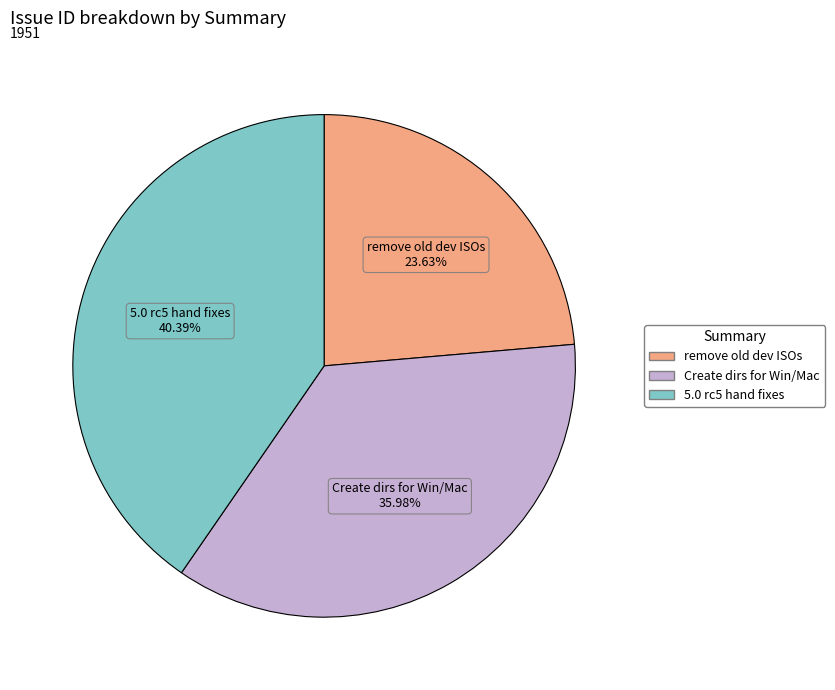

Count the number of slices in the pie.

3